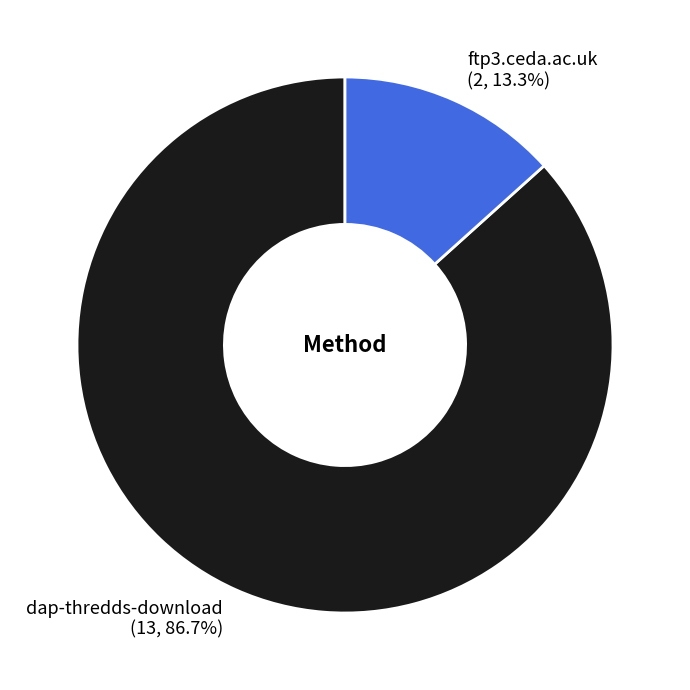

Is it true that dap-thredds-download is 99% of the pie?

False